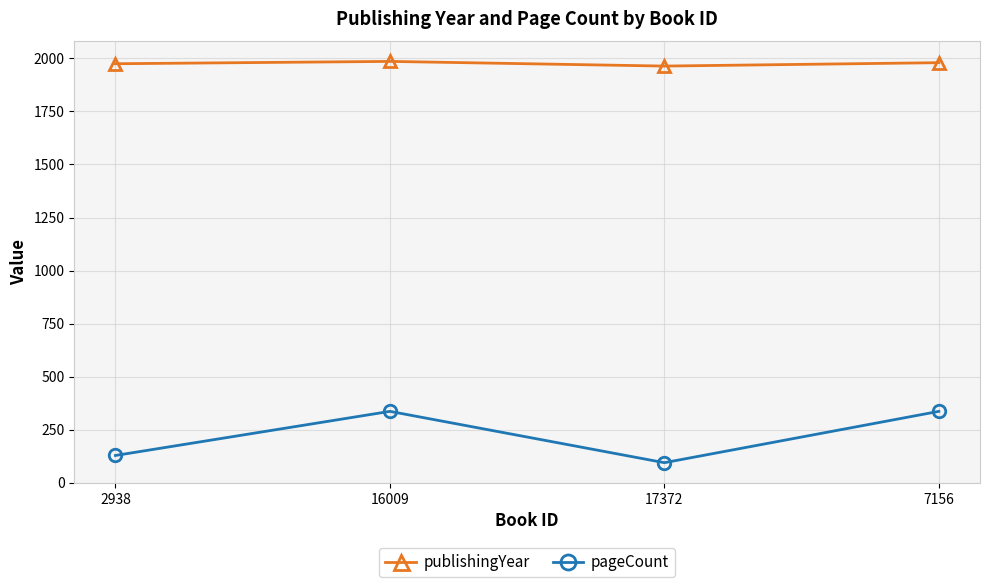

The publishingYear series shows 799 at 16009. True or false?

False